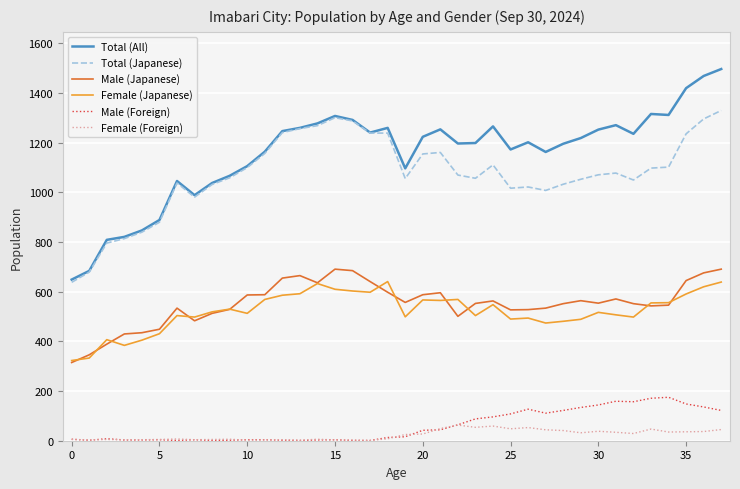

True or false: Total (All) and Female (Foreign) cross at least once.

False